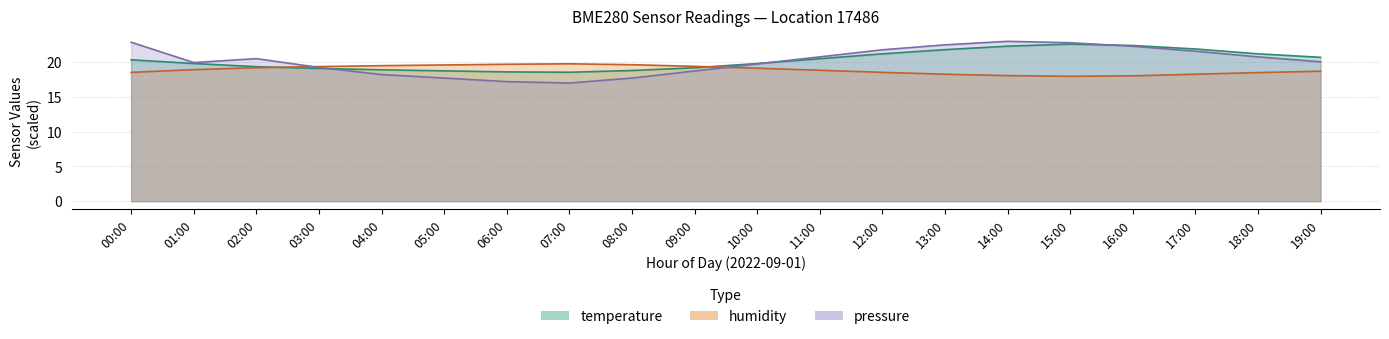

What is the maximum value for temperature?

22.6